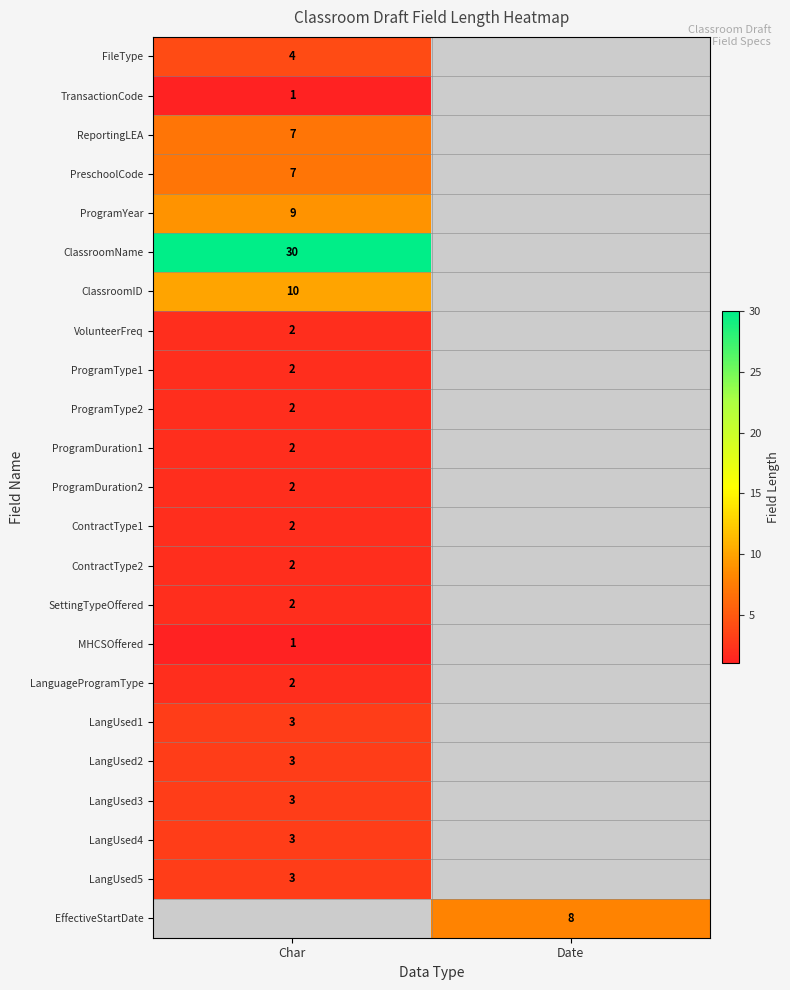

The FileType series shows 6.0 at Char. True or false?

False